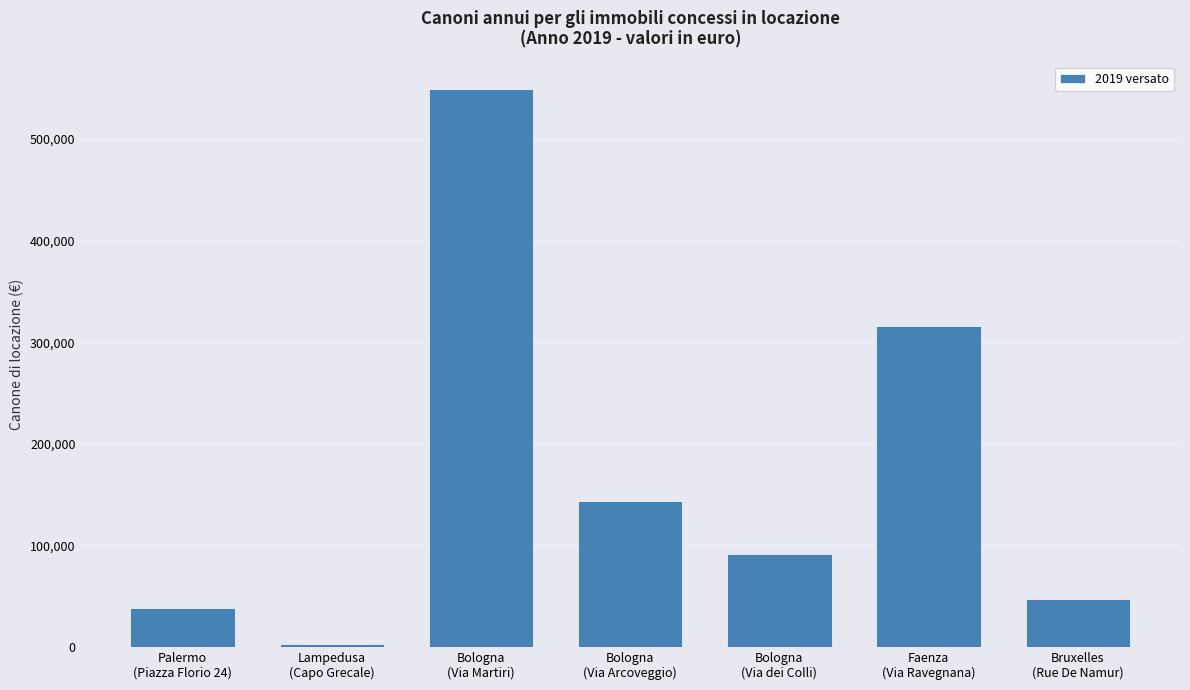

The value at Bruxelles
(Rue De Namur) is 70321.9. True or false?

False